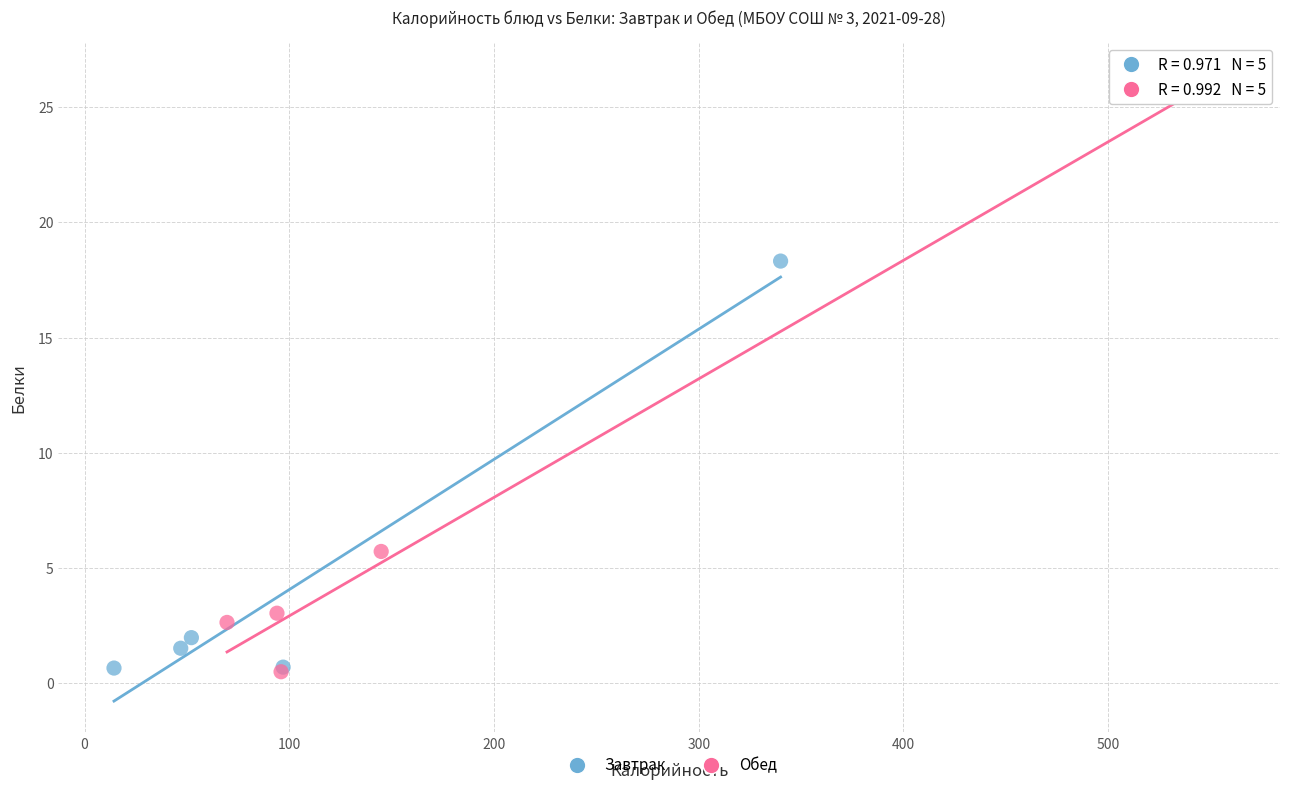

Which series has the widest spread of Y values?

Обед